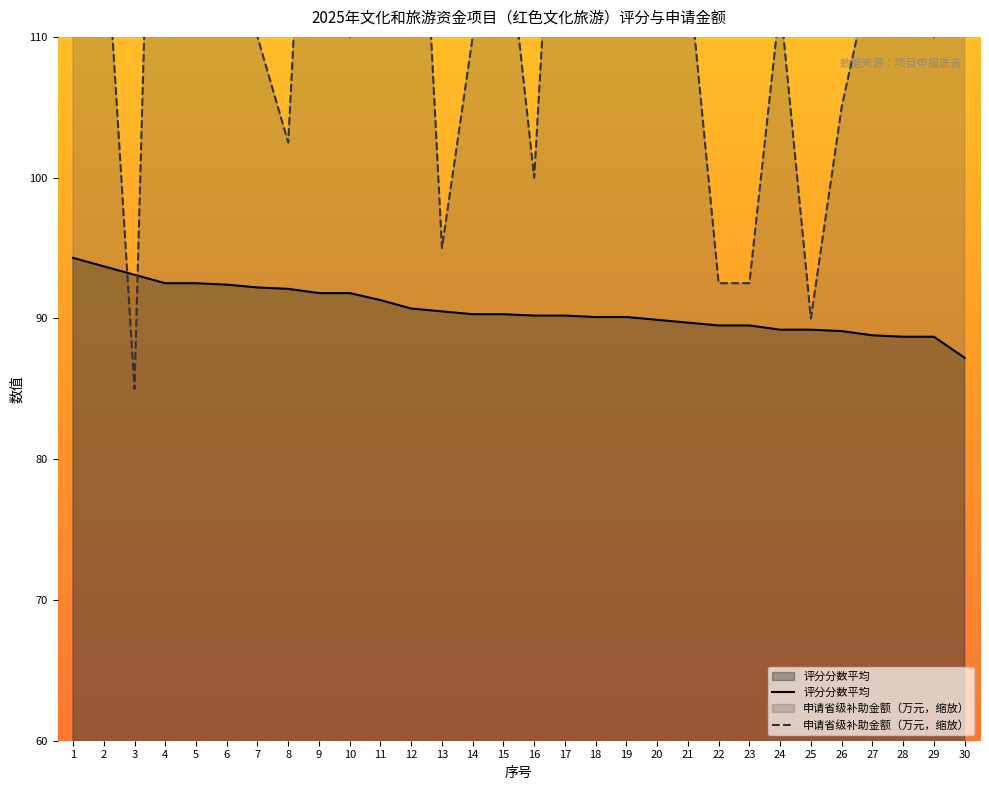

In 申请省级补助金额（万元，缩放）, how many points are higher than both neighbors (excluding endpoints)?

9